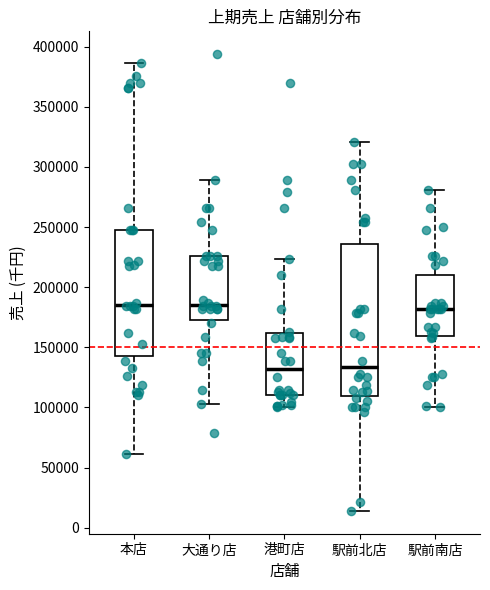

Which box is the tallest, from its lower edge to its upper edge?

駅前北店